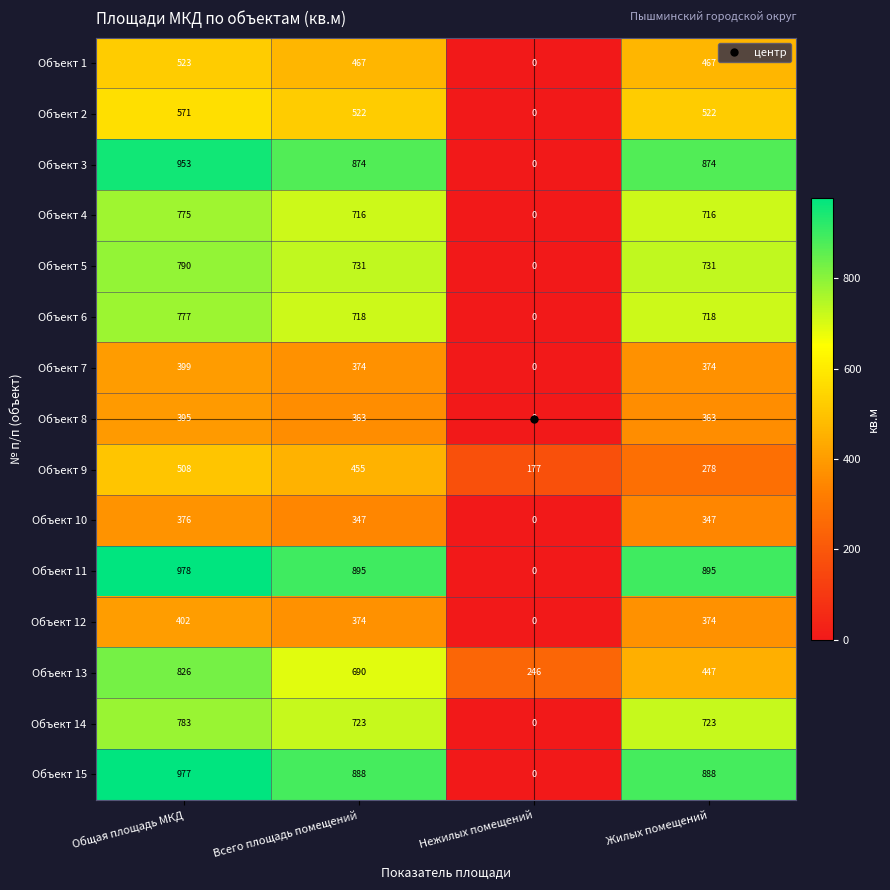

How many series are shown in this chart?

15